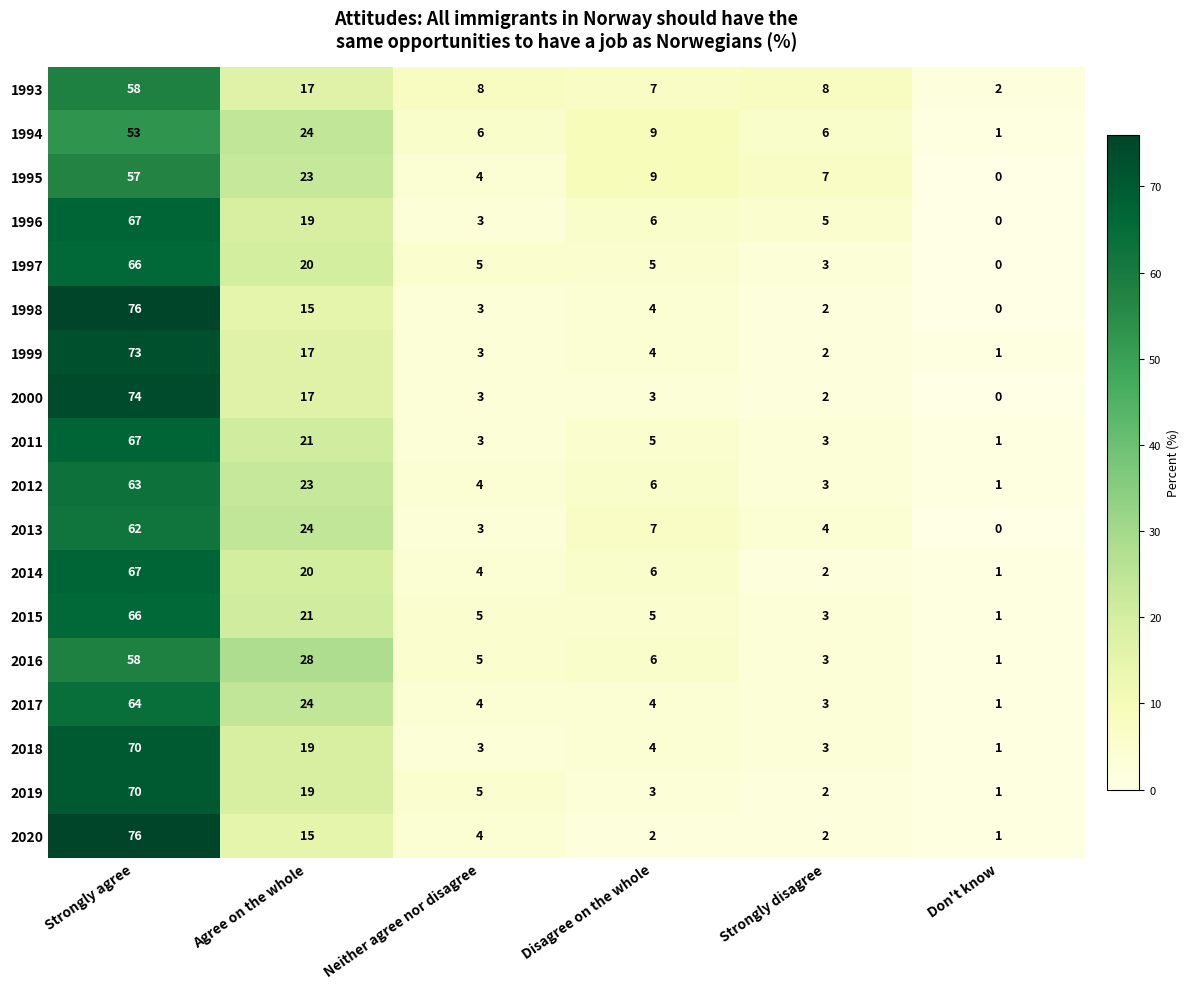

What is the total value across all series at Don't know?

13